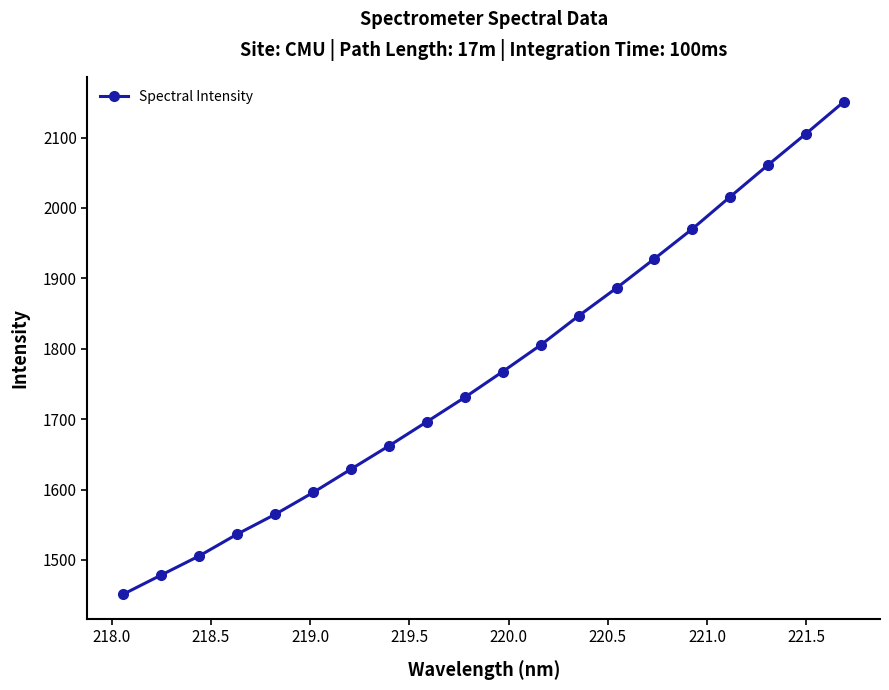

What is the minimum value shown in the chart?

1451.5